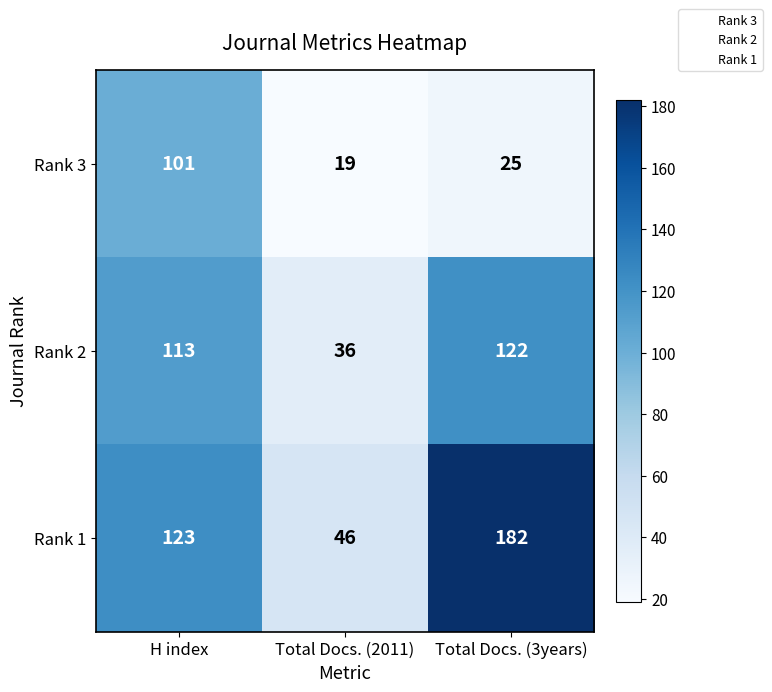

At how many categories does at least one series exceed 23?

3